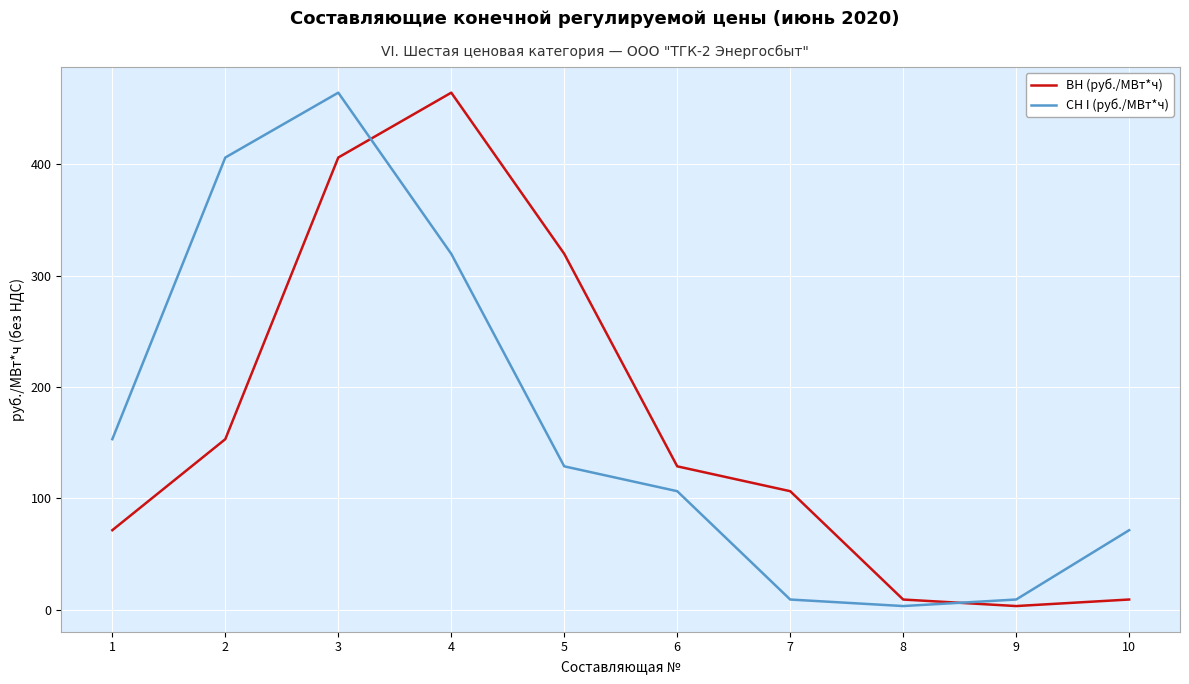

Is the value of ВН (руб./МВт*ч) at 5 greater than the value of СН I (руб./МВт*ч) at 5?

Yes